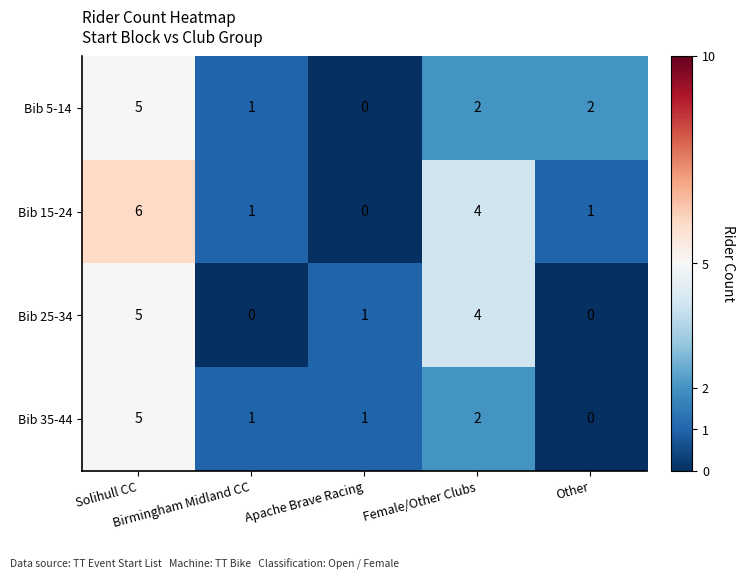

What is the difference between the maximum and minimum values in the Bib 25-34 series?

5